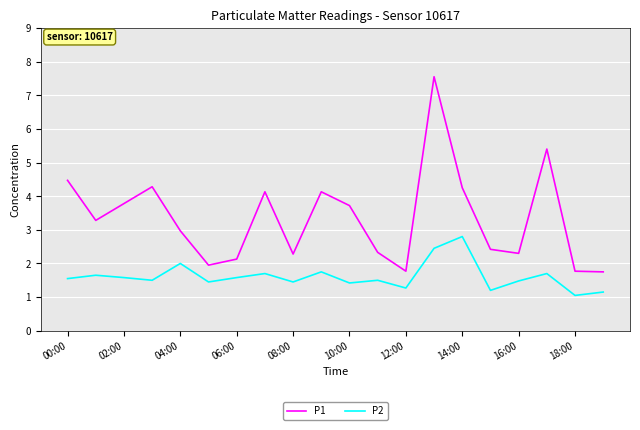

Rank the series by their average value, from highest to lowest.

P1, P2